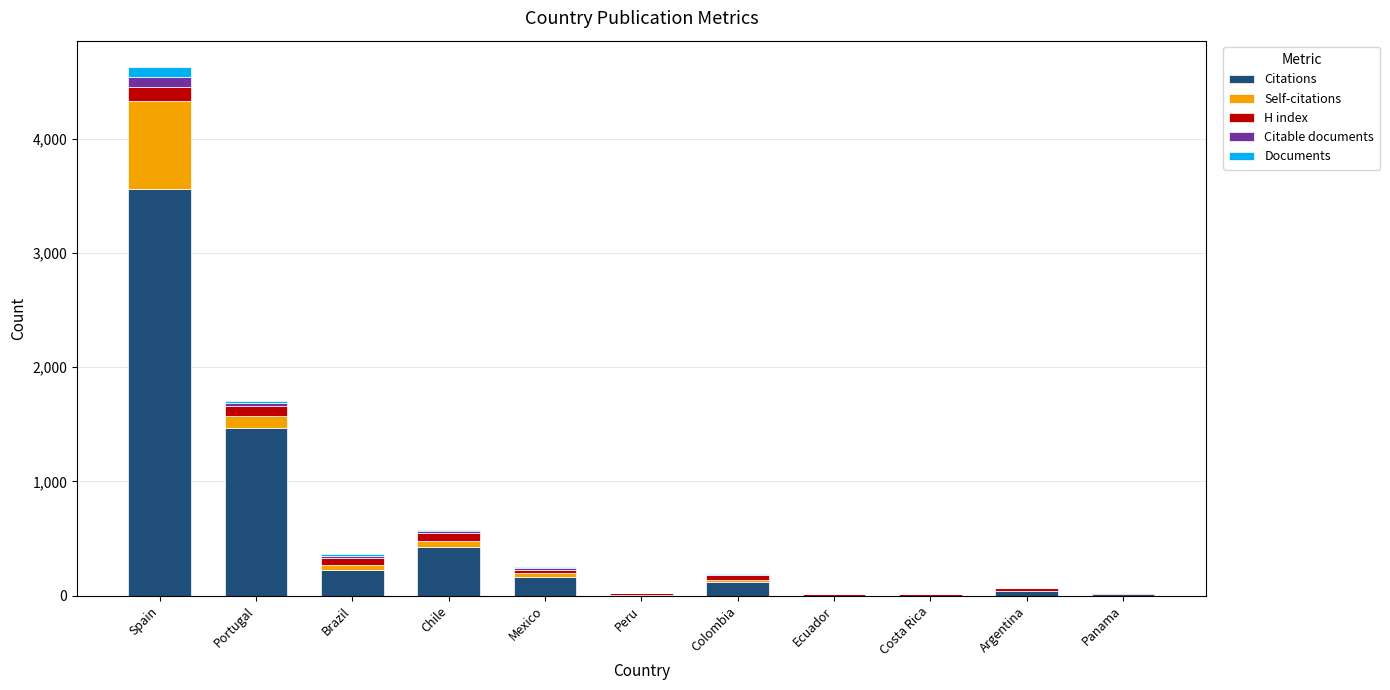

The Citations series shows 601 at Chile. True or false?

False